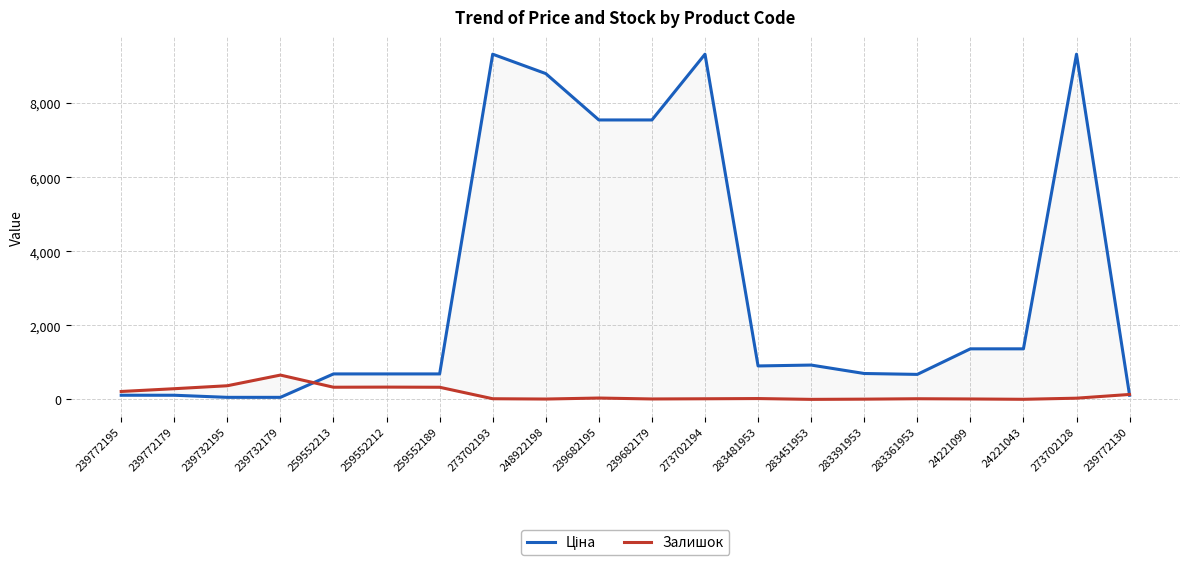

What is the difference between the highest and lowest values at 259552189?

360.1